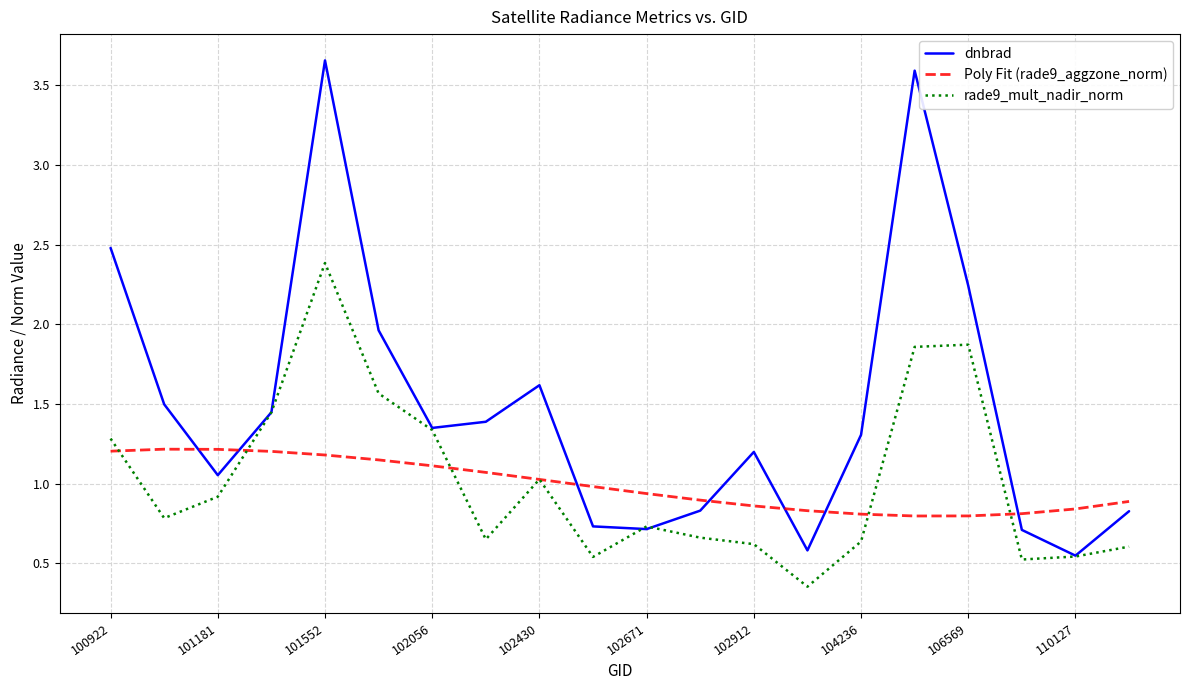

List the series in order of their peak value, lowest first.

Poly Fit (rade9_aggzone_norm), rade9_mult_nadir_norm, dnbrad